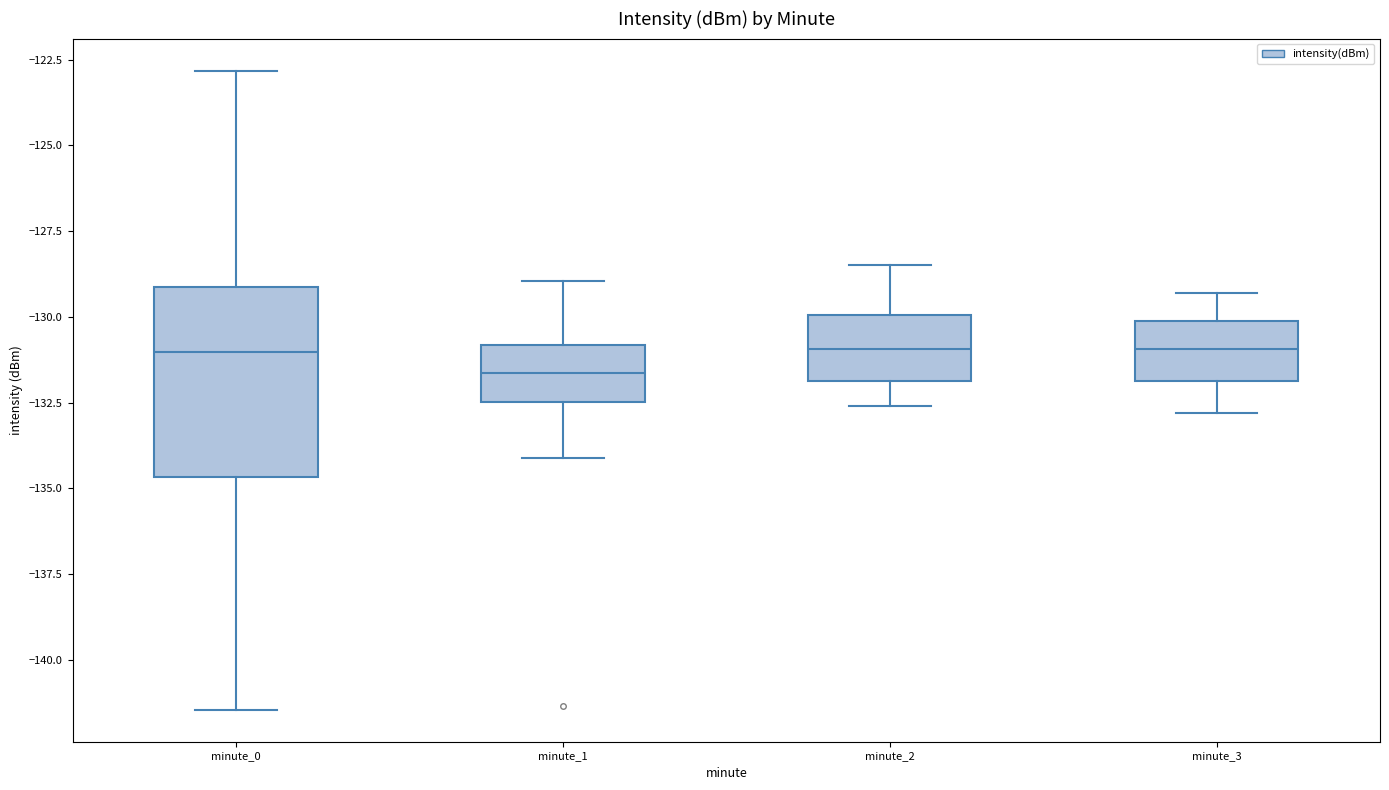

Which box has the lowest median line?

minute_1